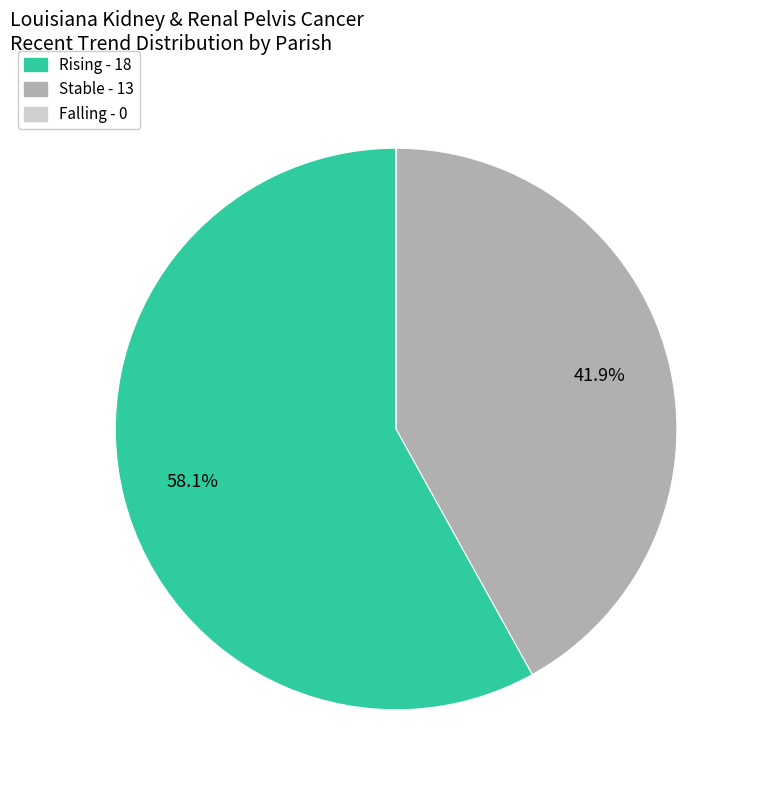

Between Rising - 18 and Stable - 13, which is larger?

Rising - 18